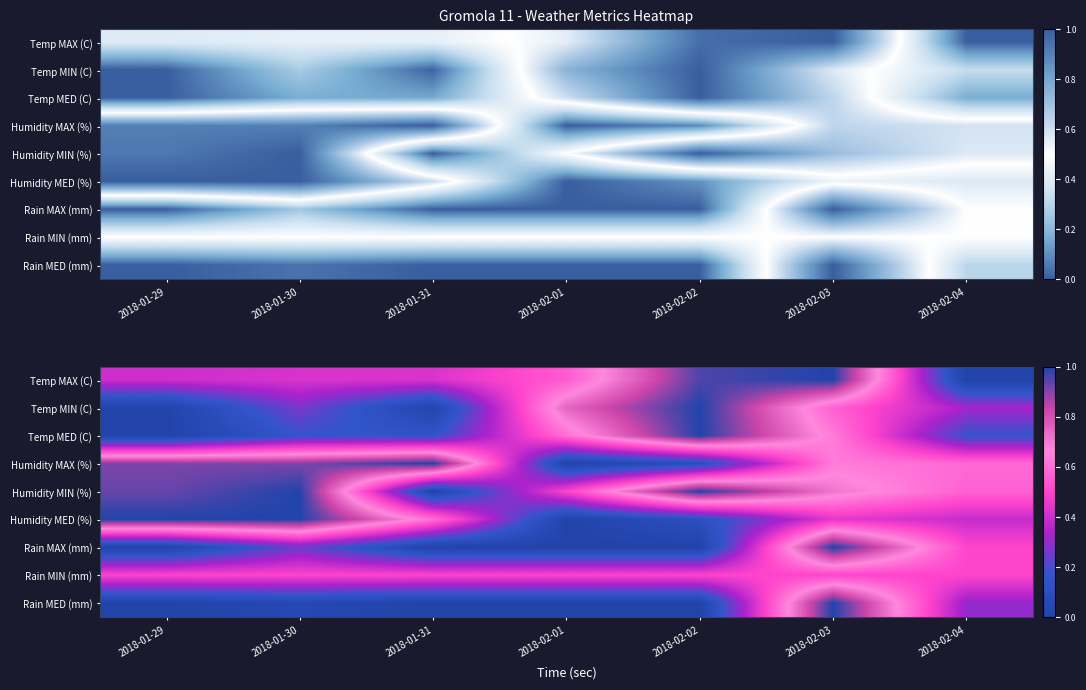

What is the sum of all Temp MIN (C) values?

2.9